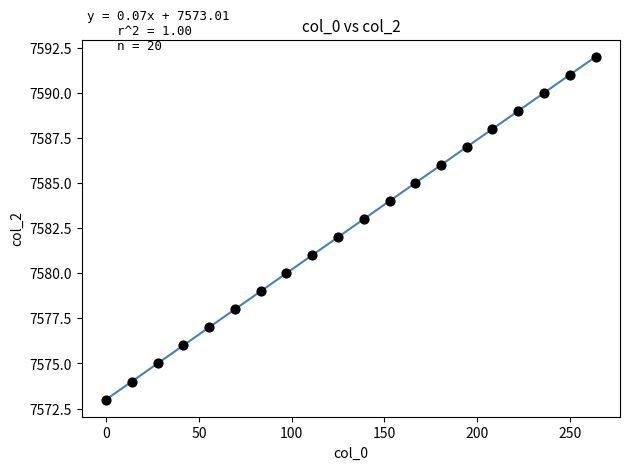

What is the range of Y values (max minus min)?

19